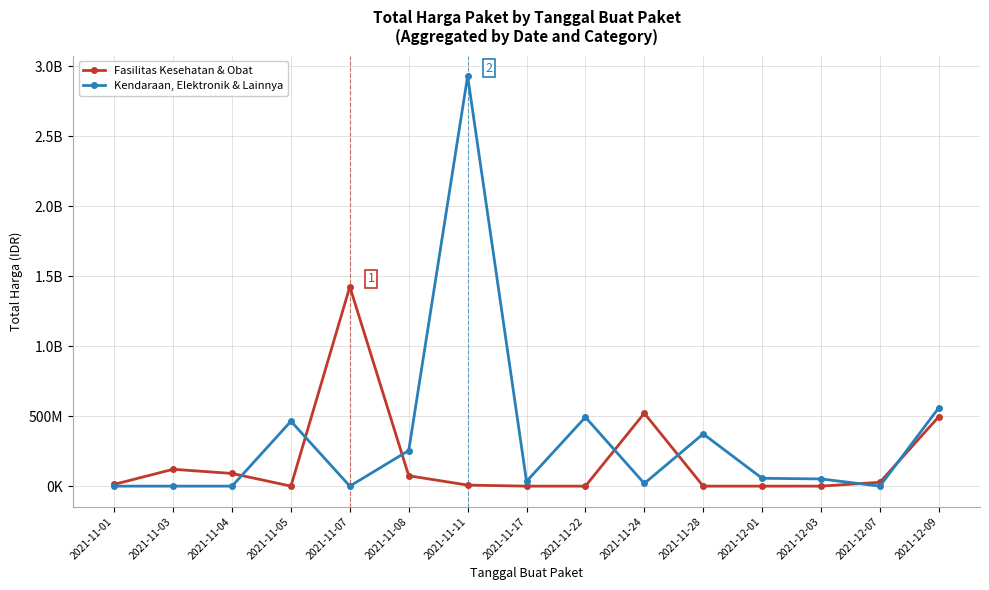

What are all the series names shown in the legend?

Fasilitas Kesehatan & Obat, Kendaraan, Elektronik & Lainnya